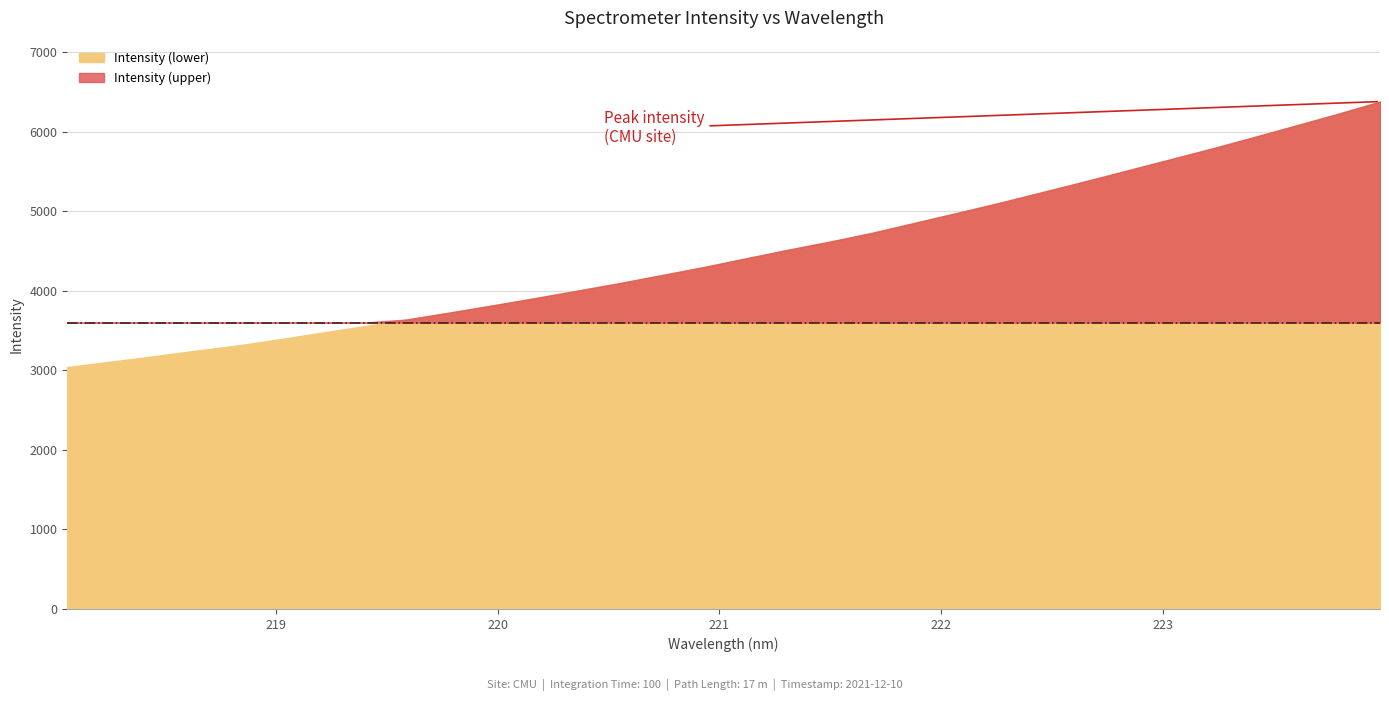

Reading left to right, transcribe all the data shown in this chart.

3040.4	3107.7	3173.7	3244.2	3311.2	3389.6	3472.6	3554.8	3637.8	3724.1	3812.7	3904.0	3997.7	4092.7	4193.6	4295.8	4405.3	4514.3	4617.4	4728.2	4853.3	4977.7	5104.4	5237.3	5370.9	5508.3	5646.2	5784.4	5928.2	6075.1	6223.0	6378.1